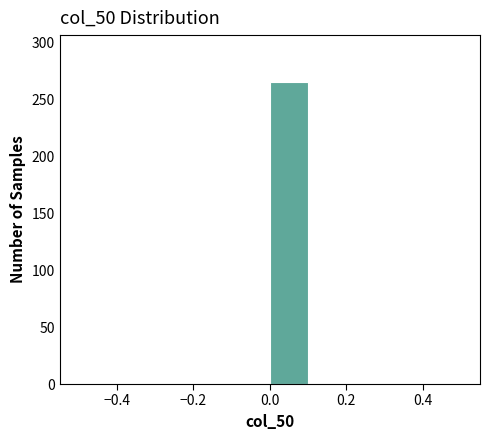

Reading left to right, list every bar in this chart as the range it spans on the x-axis followed by its height. The values are not printed on the chart, so give them approximately, as read against the axis.

-0.5 to -0.4: 0
-0.4 to -0.3: 0
-0.3 to -0.2: 0
-0.2 to -0.1: 0
-0.1 to 0.0: 0
0.0 to 0.1: 265
0.1 to 0.2: 0
0.2 to 0.3: 0
0.3 to 0.4: 0
0.4 to 0.5: 0